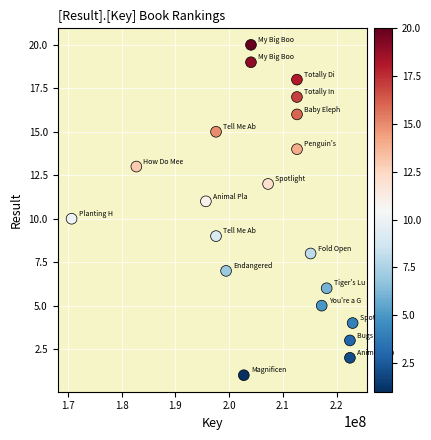

What is the range of X values (max minus min)?

52288135